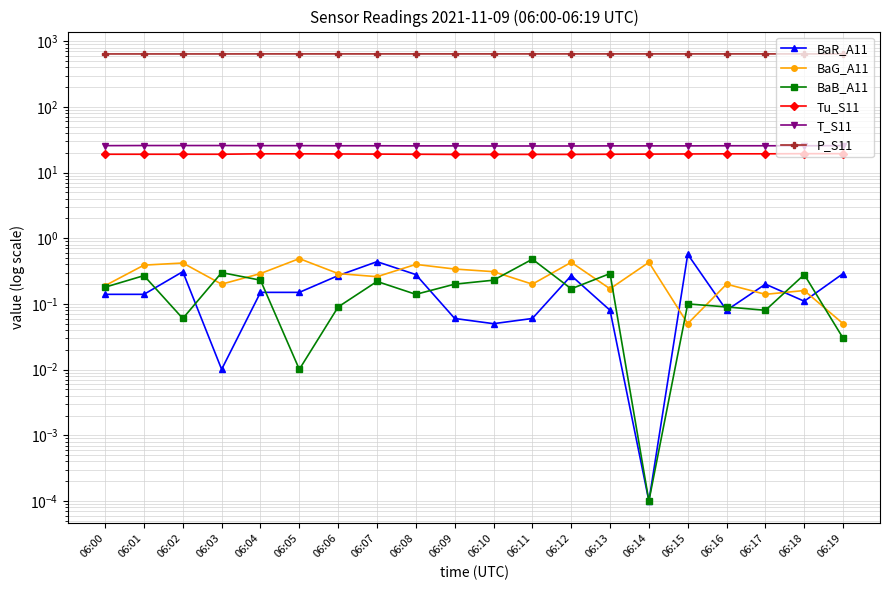

What is the value of the BaR_A11 point at the 11th from the left?

0.1